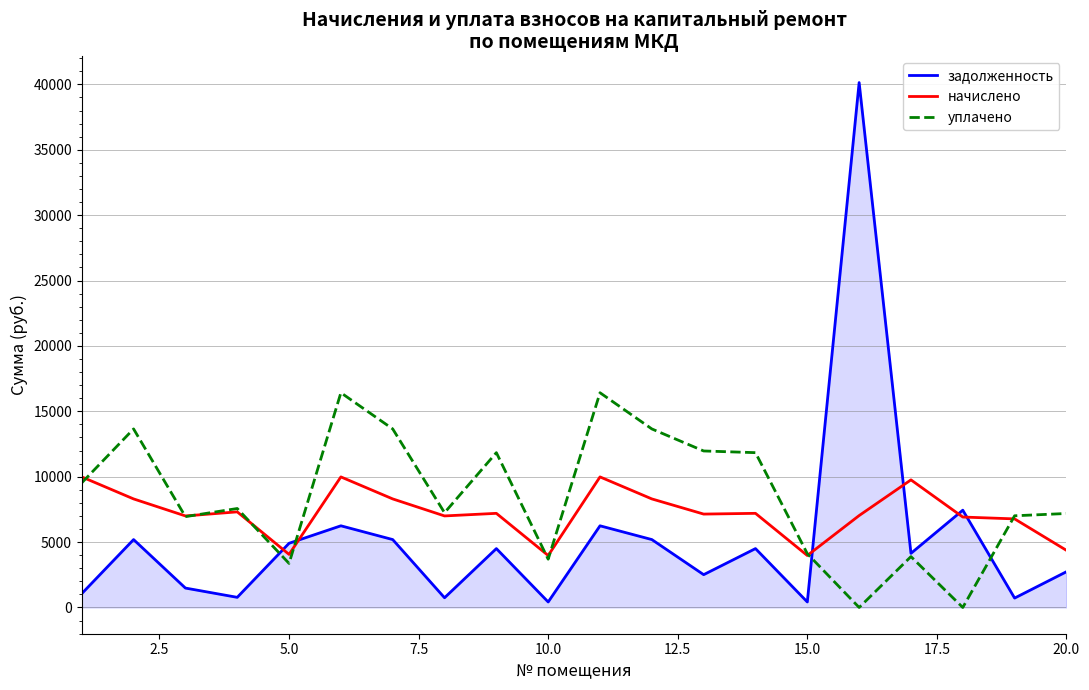

Rank the series by their maximum value, from highest to lowest.

задолженность, уплачено, начислено